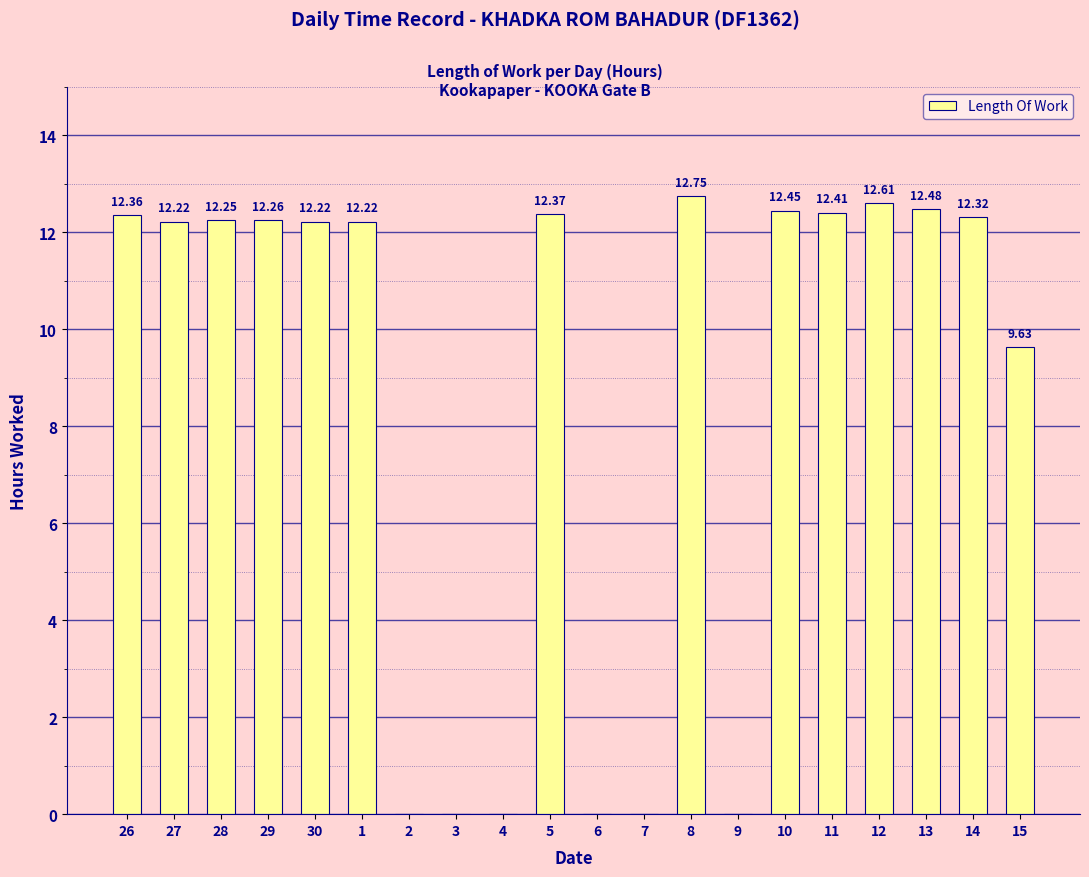

Which has a higher value, 12 or 4?

12